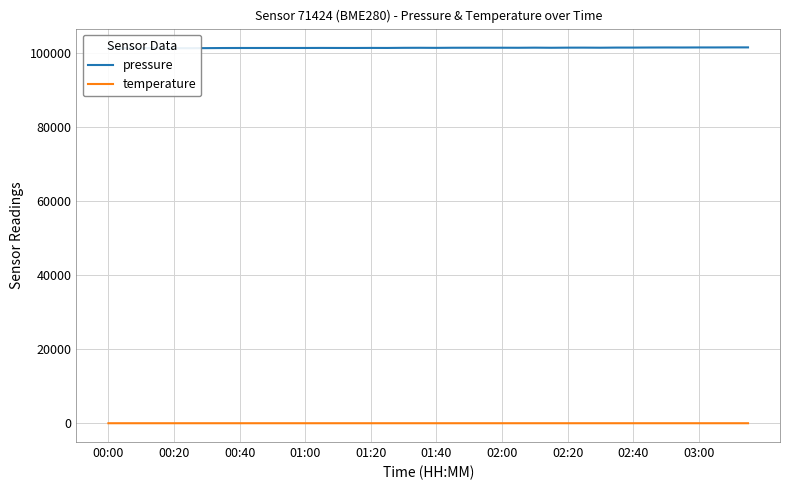

True or false: pressure has more than 2 points higher than both neighbors.

True